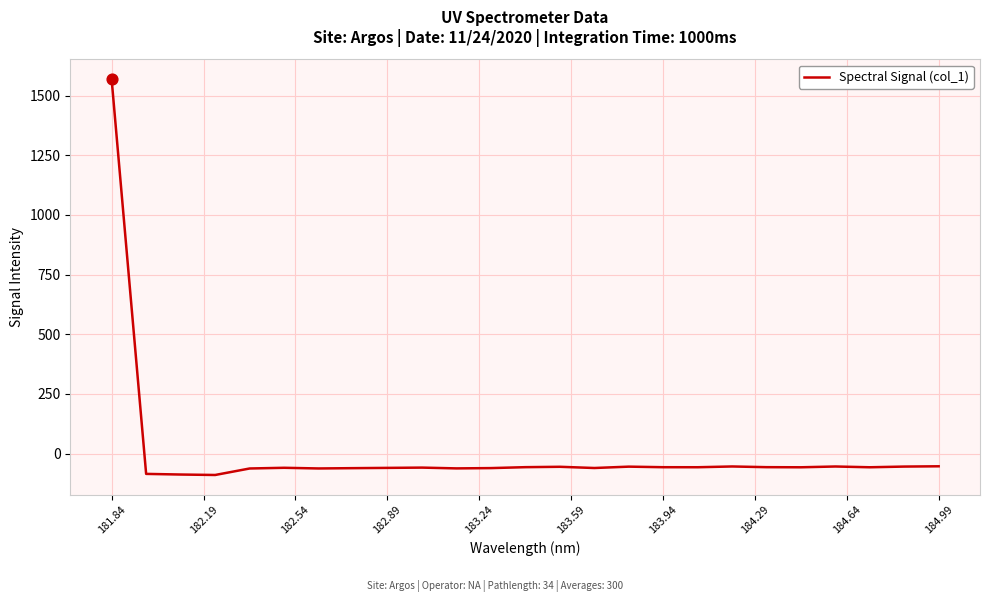

What is the greatest value displayed?

1568.7